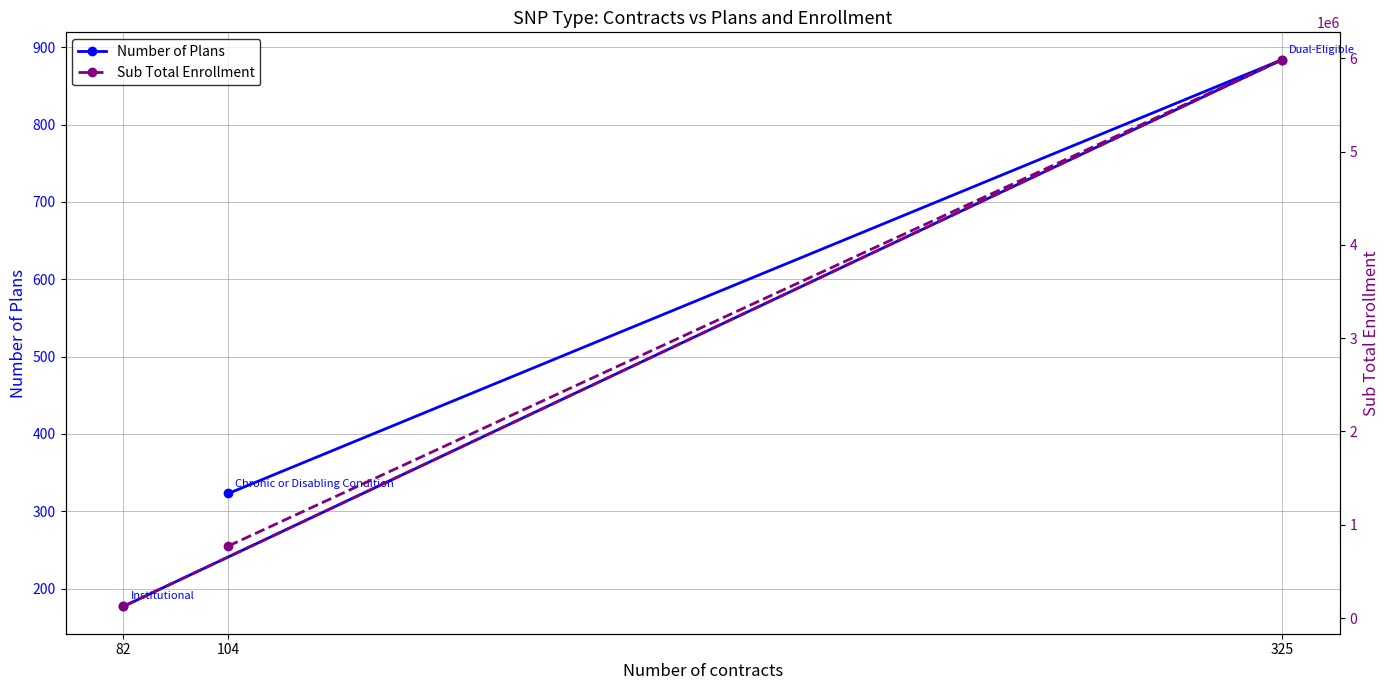

How many data points in Number of Plans are less than 323?

1